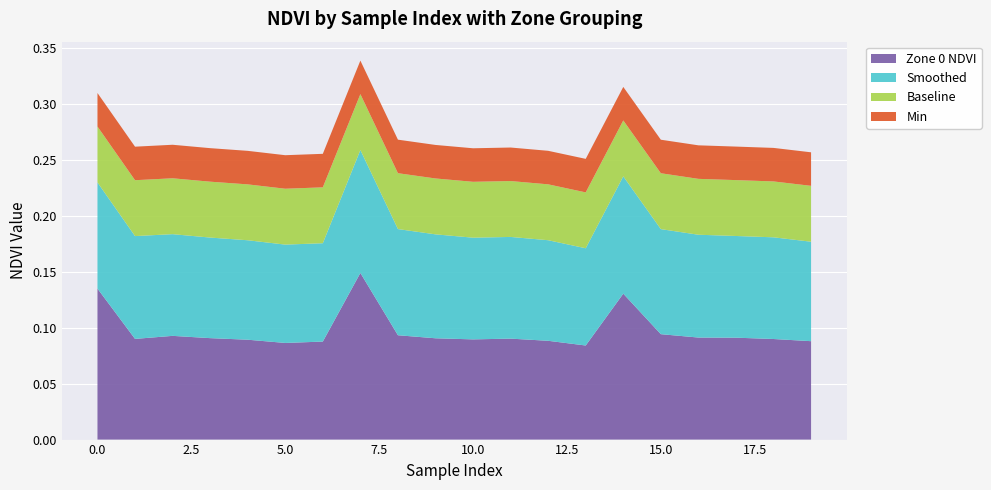

Reading right to left, transcribe all the data shown in this chart.

Zone 0 NDVI: 0.1	0.1	0.1	0.1	0.1	0.1	0.1	0.1	0.1	0.1	0.1	0.1	0.1	0.1	0.1	0.1	0.1	0.1	0.1	0.1
Smoothed: 0.1	0.1	0.1	0.1	0.1	0.1	0.1	0.1	0.1	0.1	0.1	0.1	0.1	0.1	0.1	0.1	0.1	0.1	0.1	0.1
Baseline: 0.1	0.1	0.1	0.1	0.1	0.1	0.1	0.1	0.1	0.1	0.1	0.1	0.1	0.1	0.1	0.1	0.1	0.1	0.1	0.1
Min: 0.0	0.0	0.0	0.0	0.0	0.0	0.0	0.0	0.0	0.0	0.0	0.0	0.0	0.0	0.0	0.0	0.0	0.0	0.0	0.0